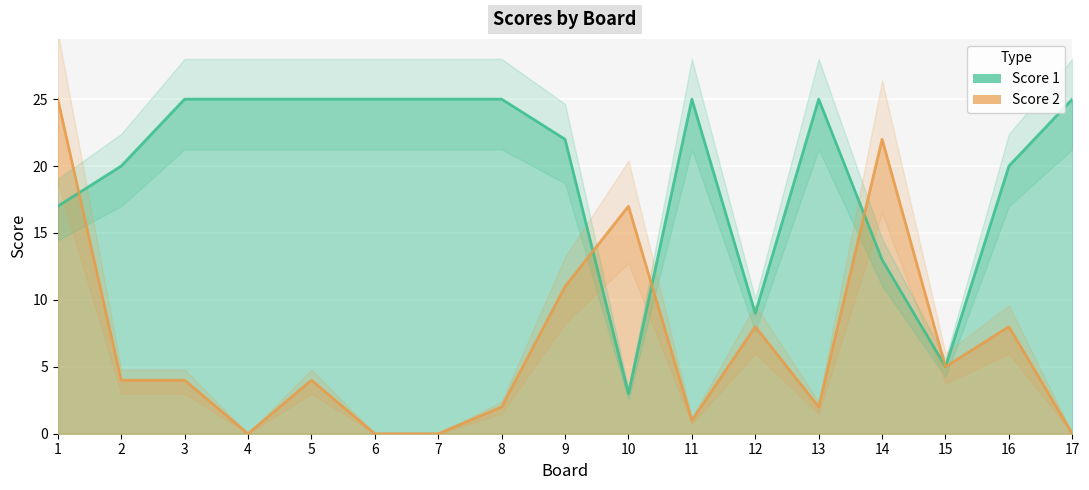

What is the total value across all series at 3?

29